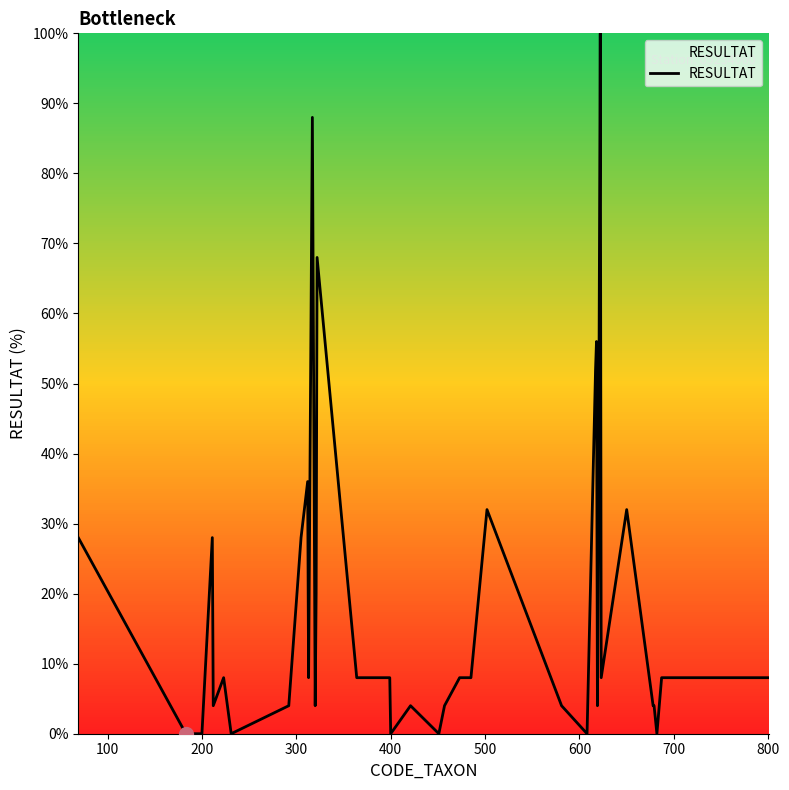

What is the difference between the maximum and minimum values?

100.0